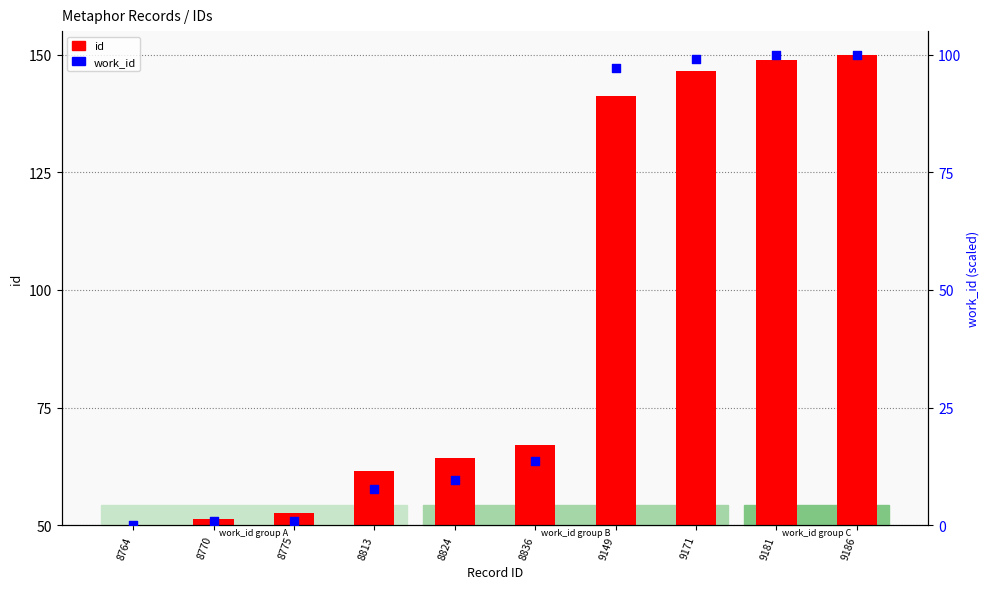

What are all the series names shown in the legend?

id, work_id